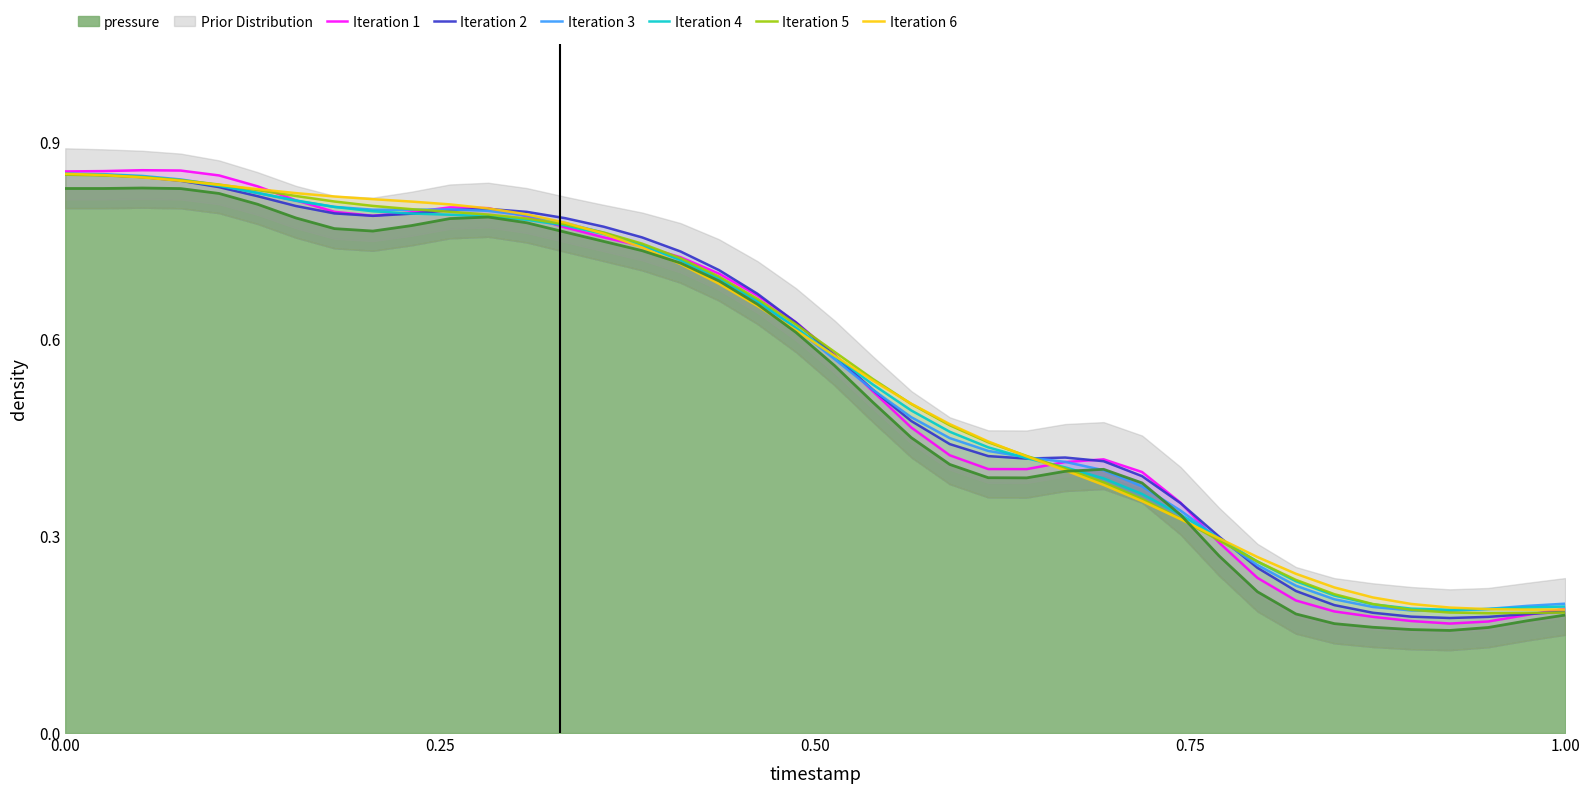

The pressure series shows 1.2 at 0.00. True or false?

False